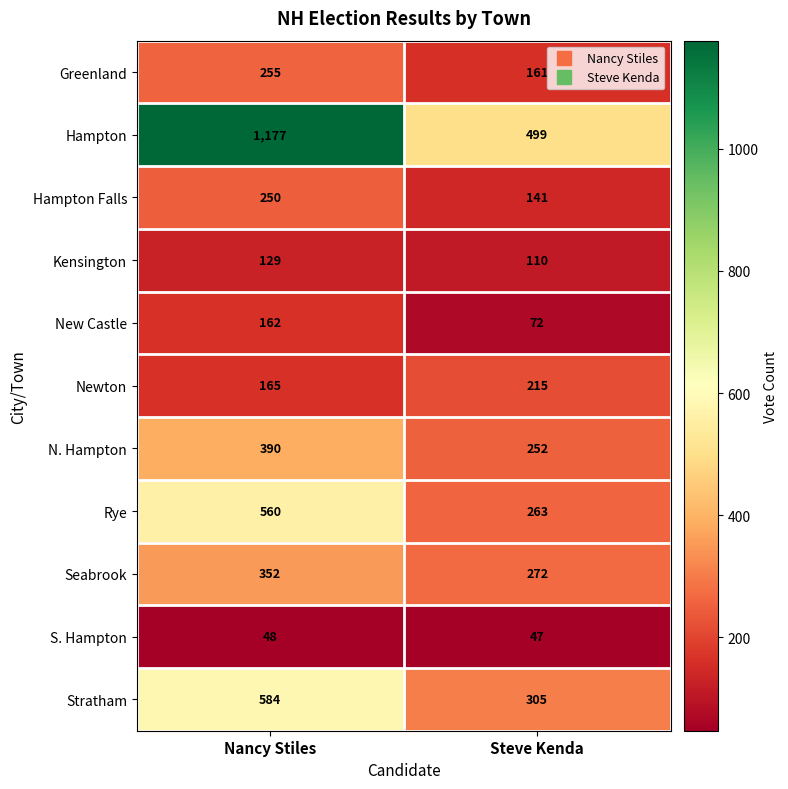

What is the difference between the maximum and minimum values in the Seabrook series?

80